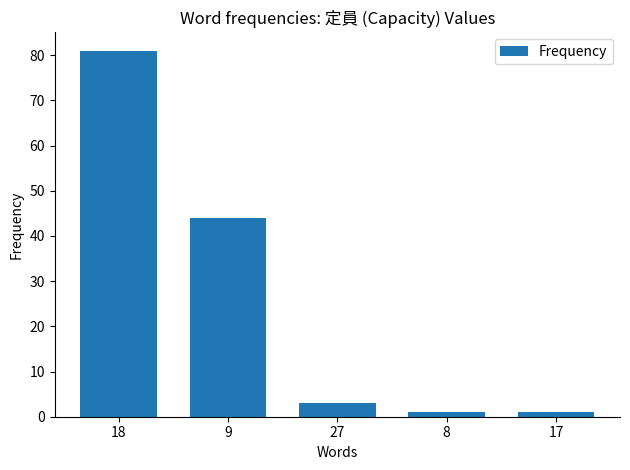

The value at 18 is 81. True or false?

True